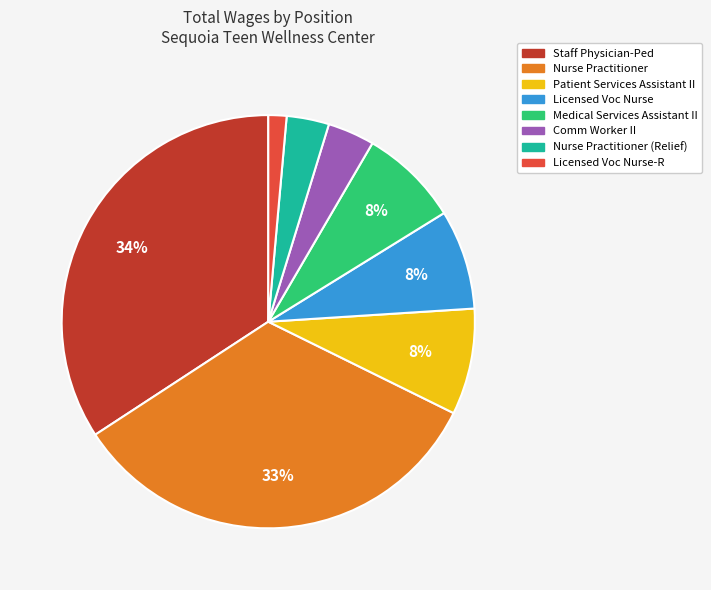

Between Staff Physician-Ped and Nurse Practitioner (Relief), which is larger?

Staff Physician-Ped